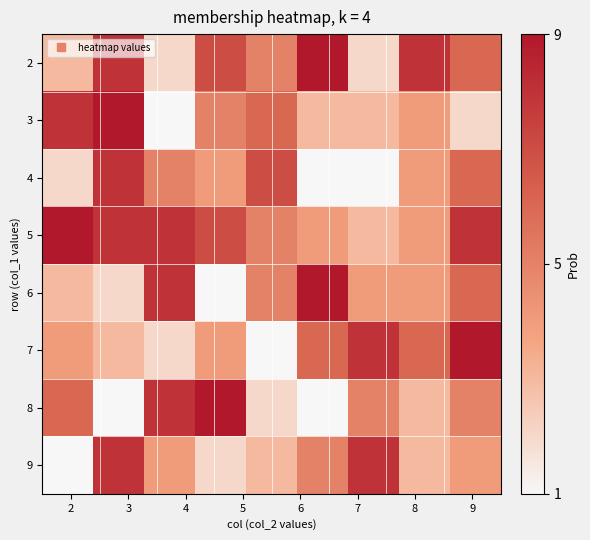

Rank the series by their maximum value, from highest to lowest.

2, 3, 5, 6, 7, 8, 4, 9